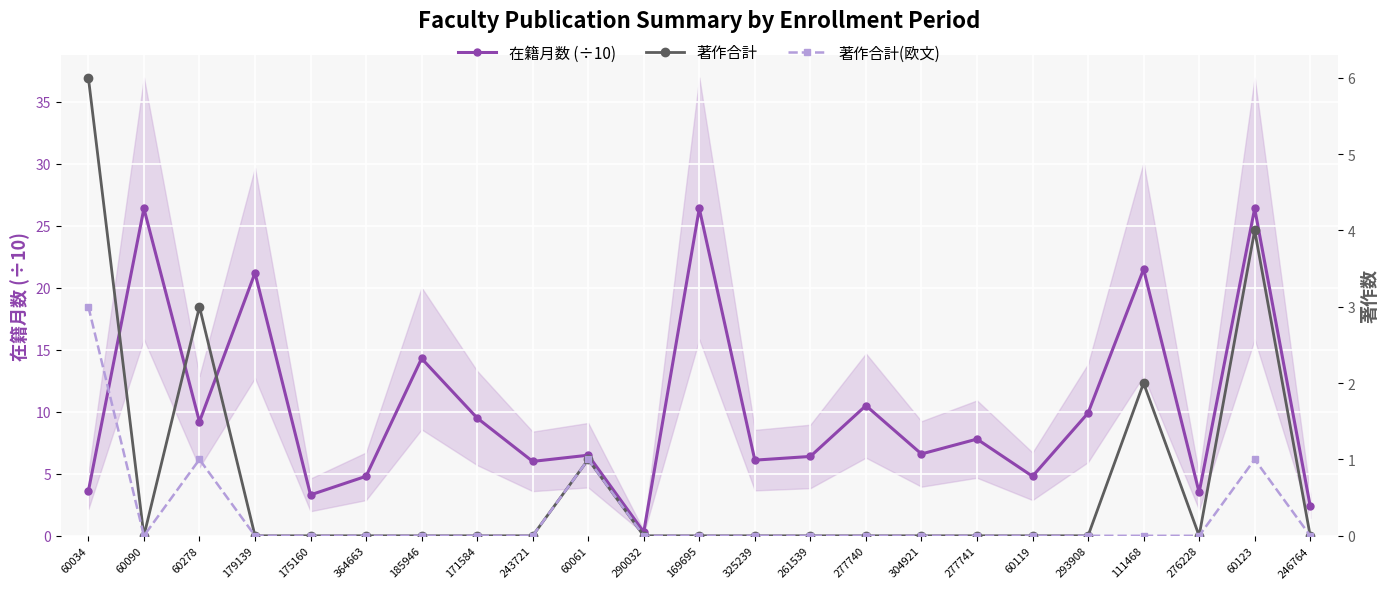

Is it true that 著作合計(欧文) equals 0.0 at 246764?

True